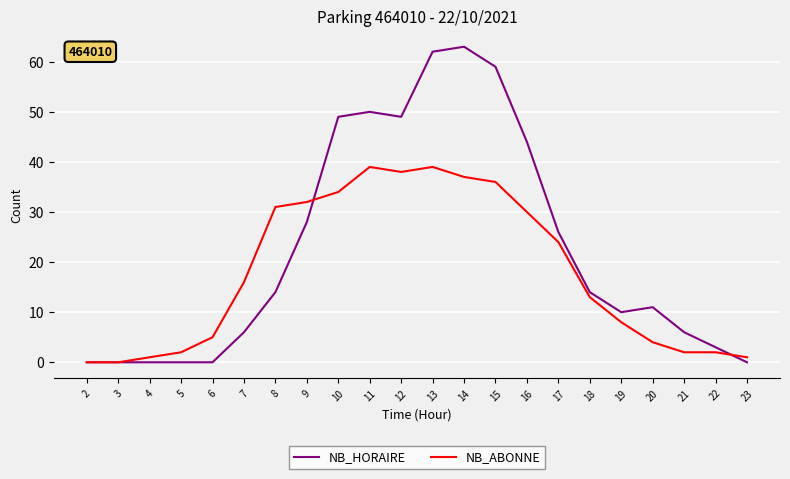

The NB_ABONNE series shows 1 at 4. True or false?

True